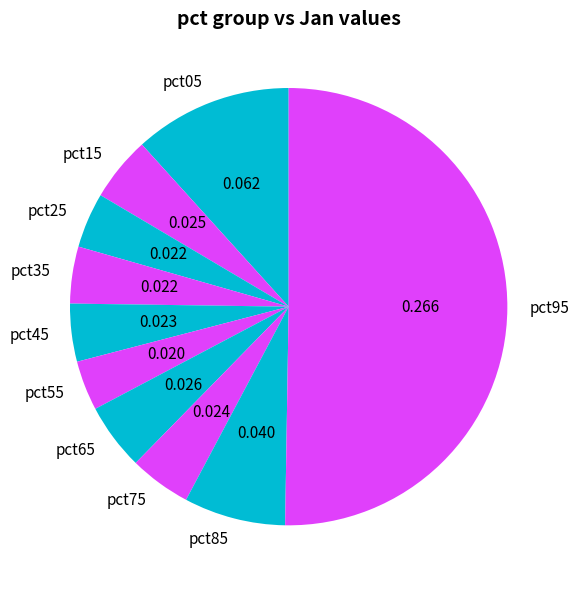

How many slices are in this pie chart?

10